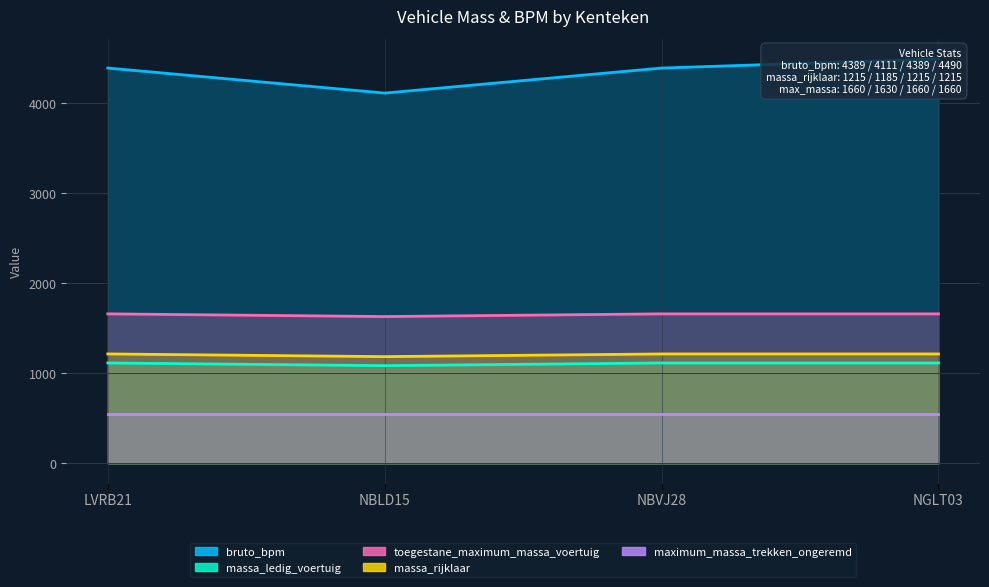

The value of bruto_bpm at LVRB21 is 4389. True or false?

True